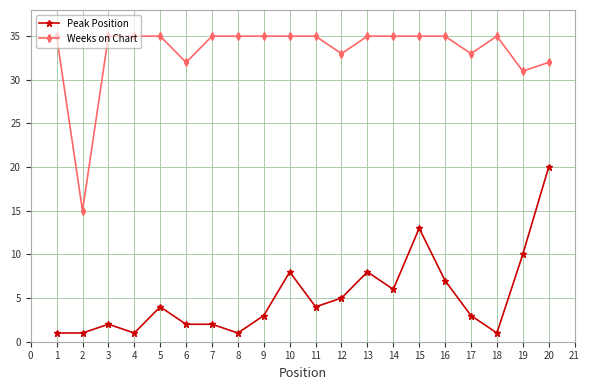

At which category is the sum across all series the highest?

20